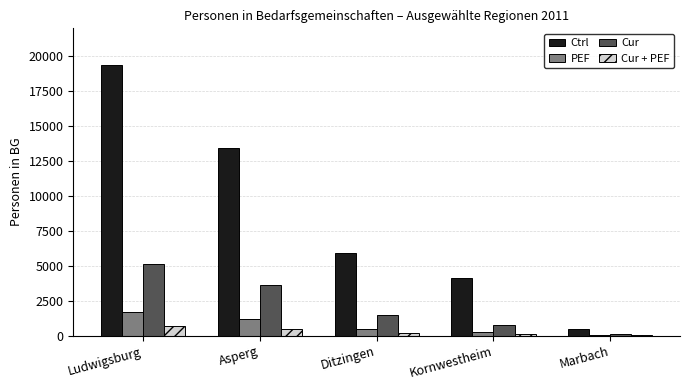

At which category is the sum across all series the highest?

Ludwigsburg